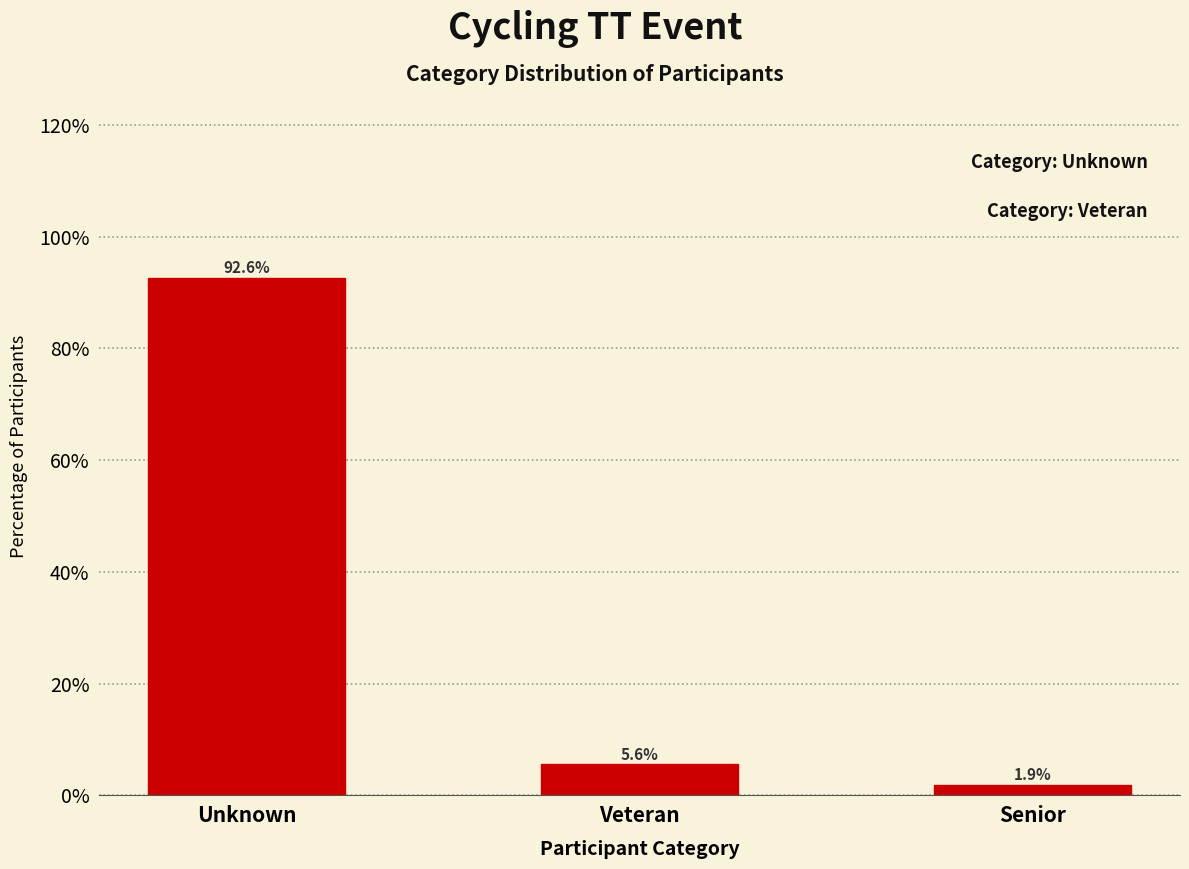

Reading right to left, list all the values displayed in this chart.

1.9	5.6	92.6